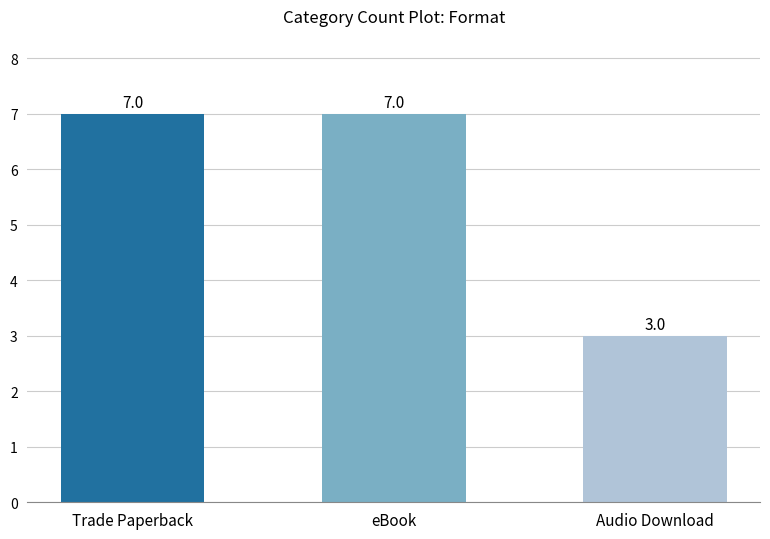

What is the label of the 2nd bar from the left?

eBook